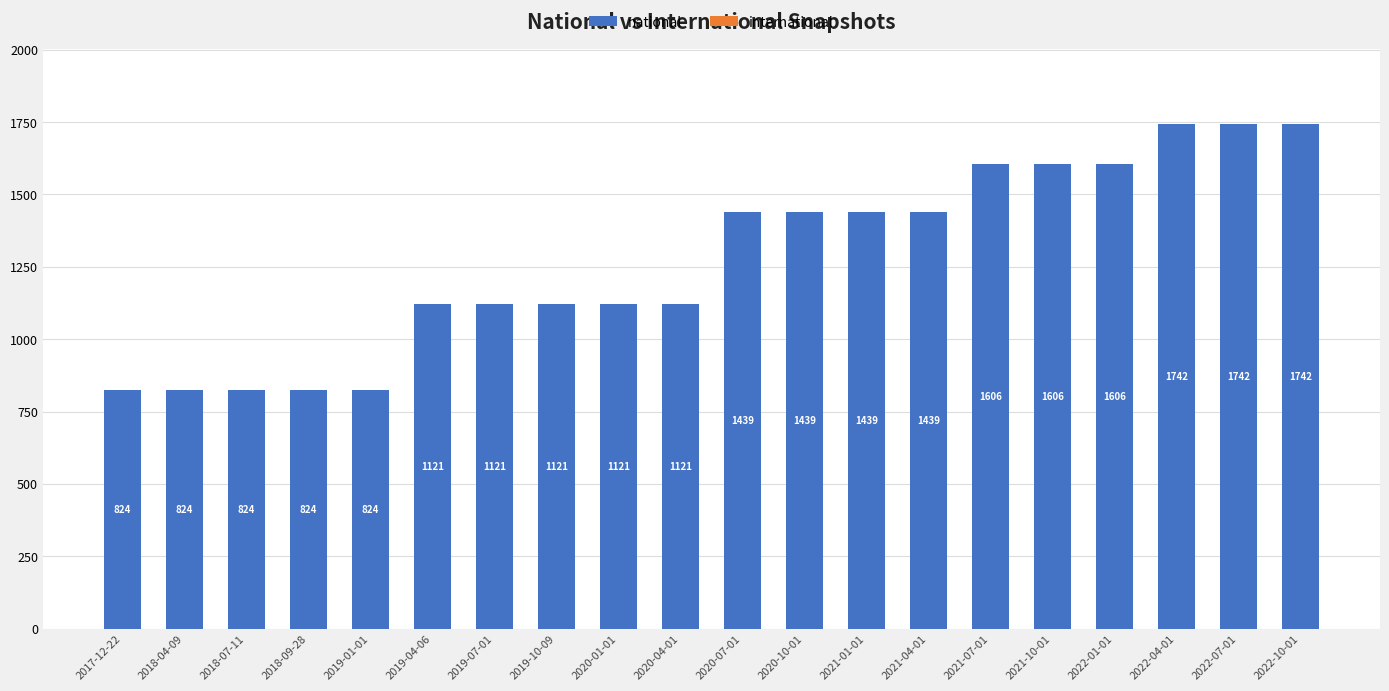

How many categories are shown in the chart?

20